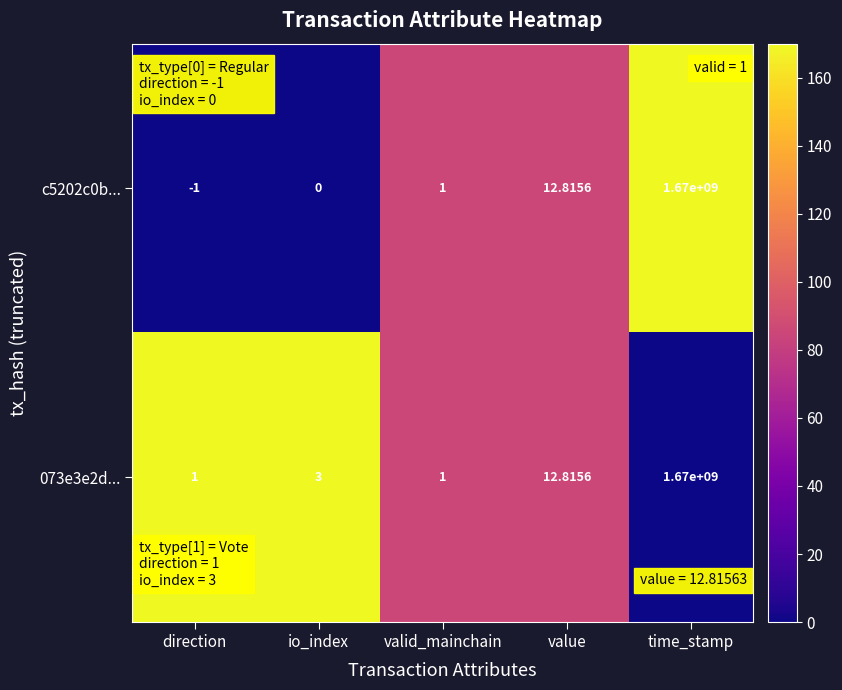

Is the value of 073e3e2d... at direction greater than the value of c5202c0b... at direction?

Yes